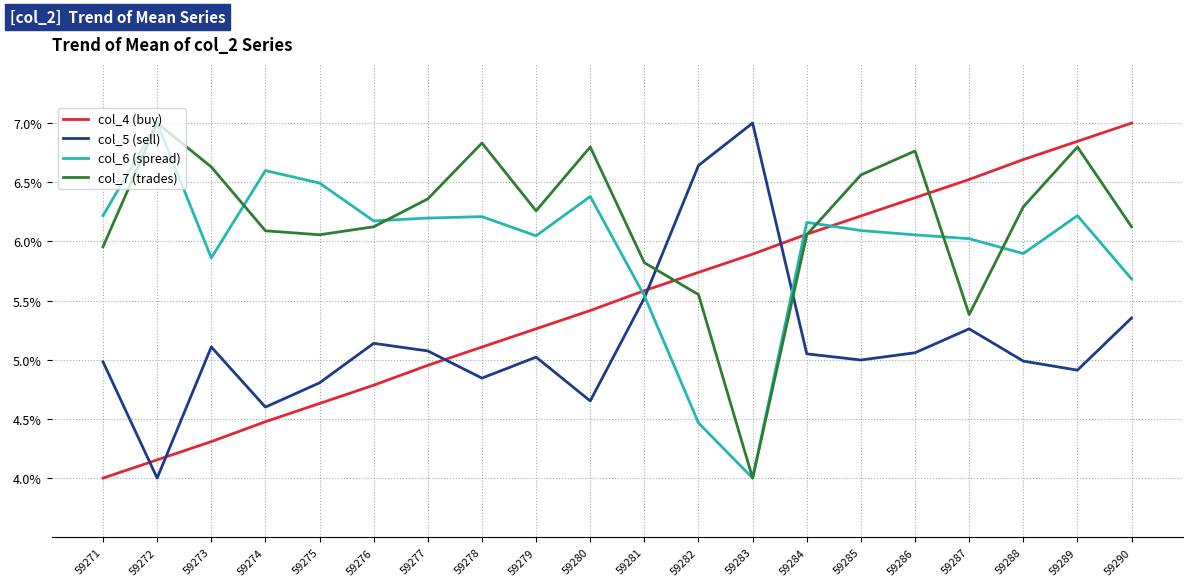

Is this an area chart (filled region under the line)?

No